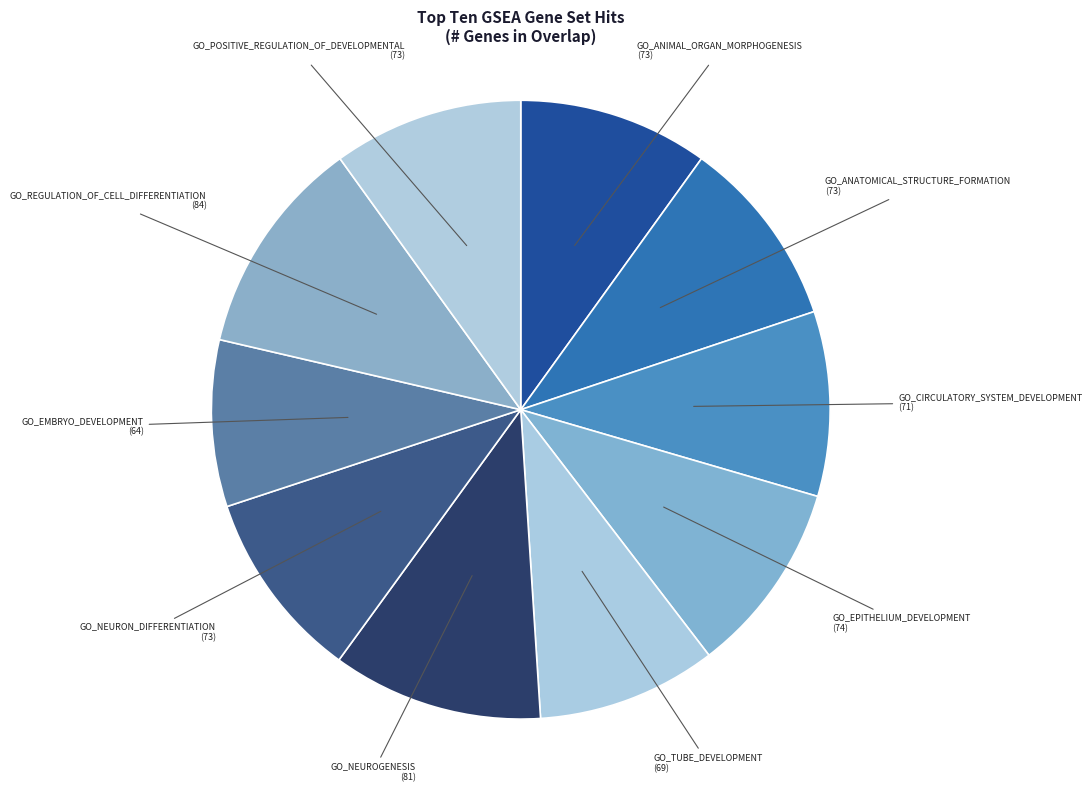

Which category has the smallest portion of the pie?

GO_EMBRYO_DEVELOPMENT